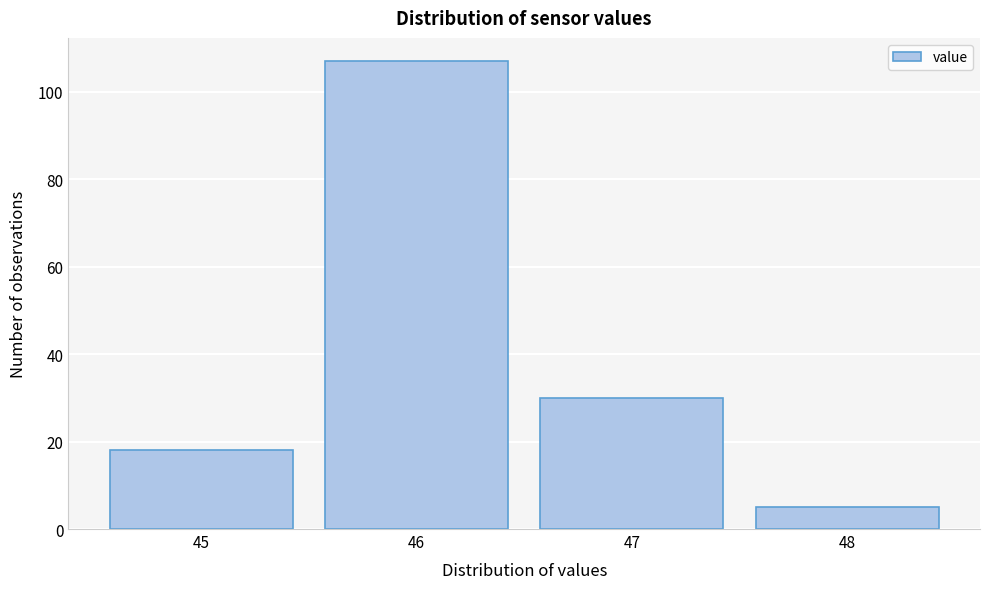

Reading left to right, list every bar in this chart as the range it spans on the x-axis followed by its height. The values are not printed on the chart, so give them approximately, as read against the axis.

44.5 to 45.5: 18
45.5 to 46.5: 108
46.5 to 47.5: 30
47.5 to 48.5: 6